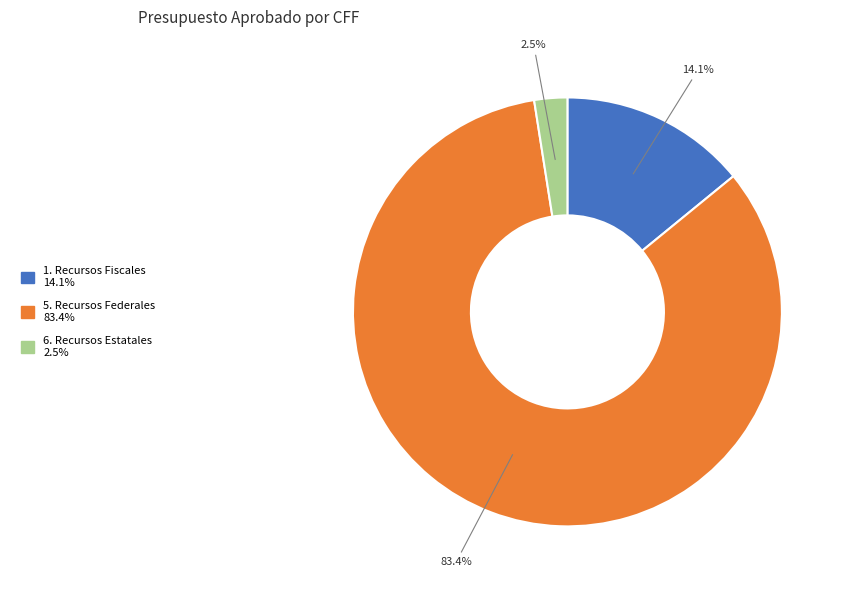

Is it true that 5. Recursos Federales is 88% of the pie?

False